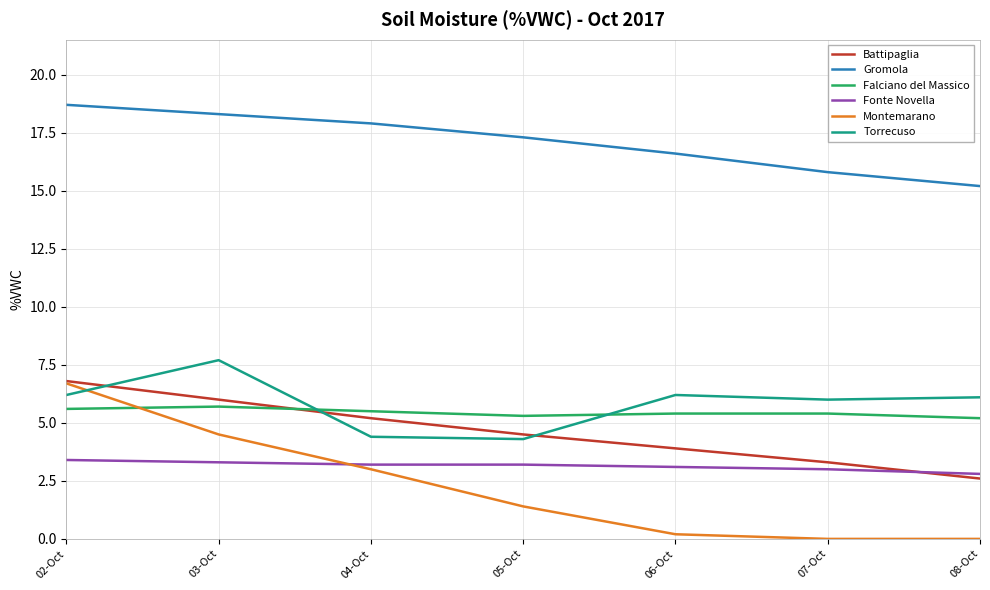

How many series are shown in this chart?

6